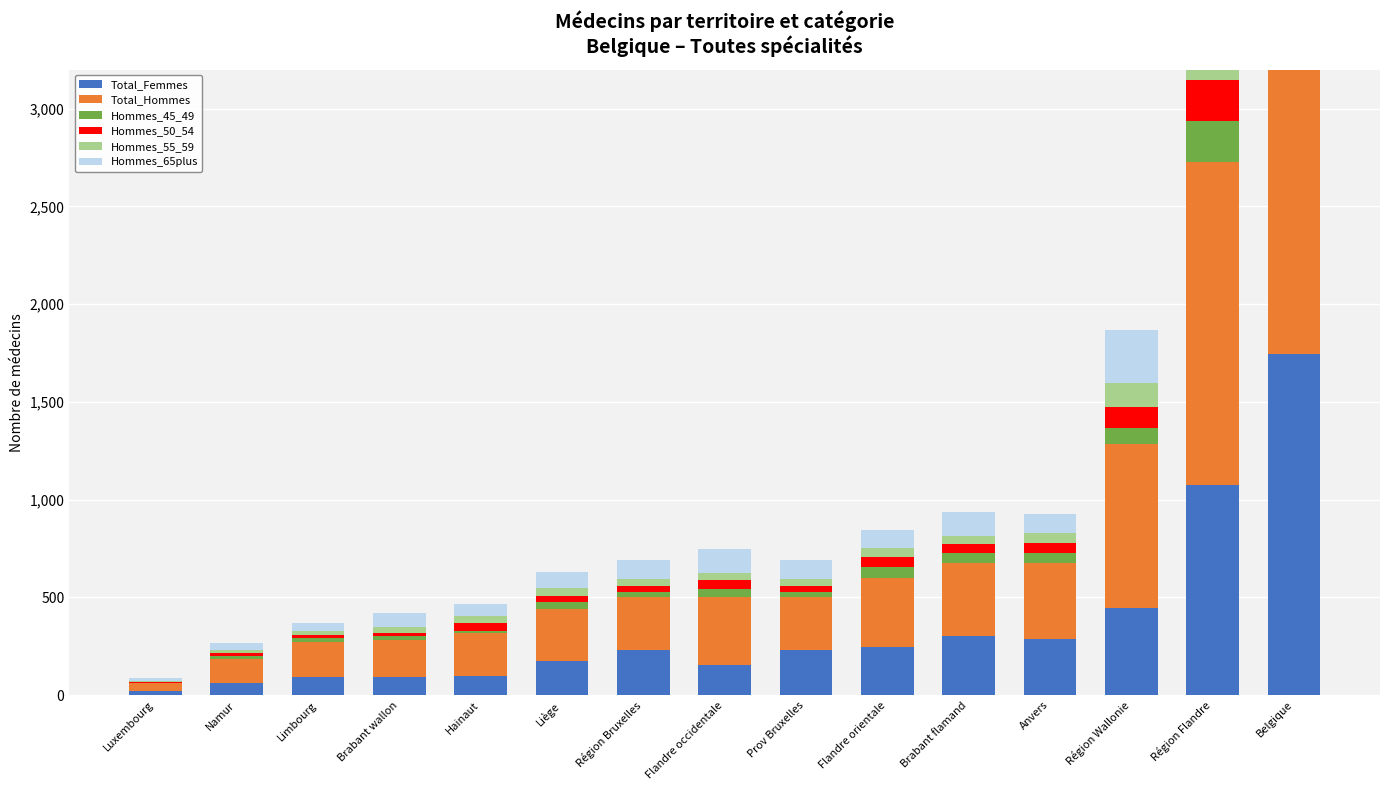

What is the minimum value shown in the chart?

3